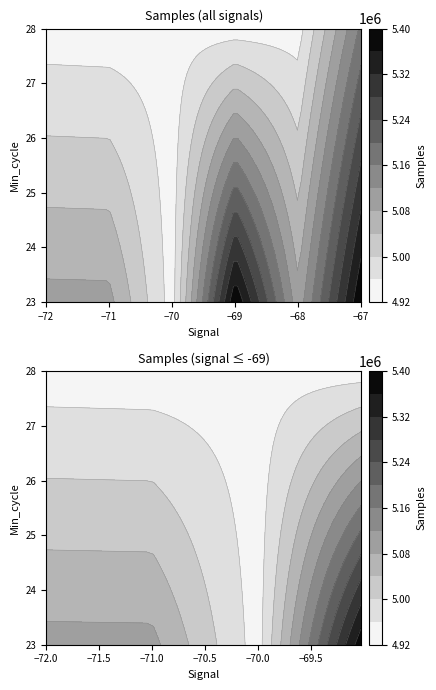

Which has a higher value, 45463 or 45364?

45463